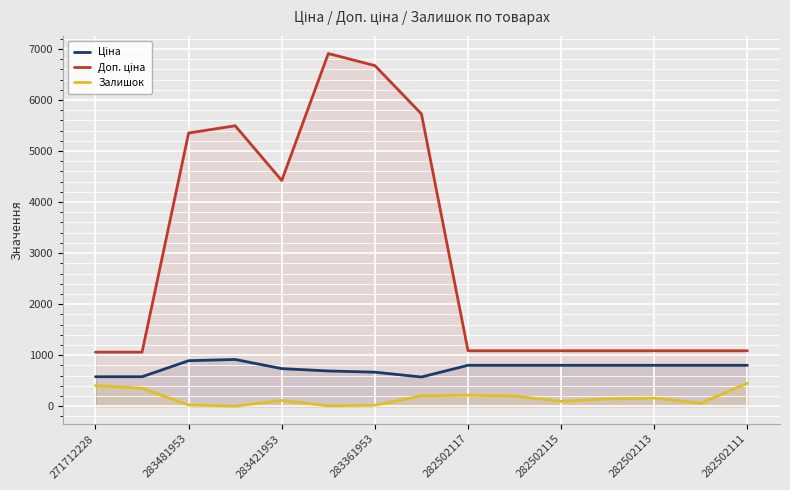

How many interior local peaks does the Залишок series have?

3